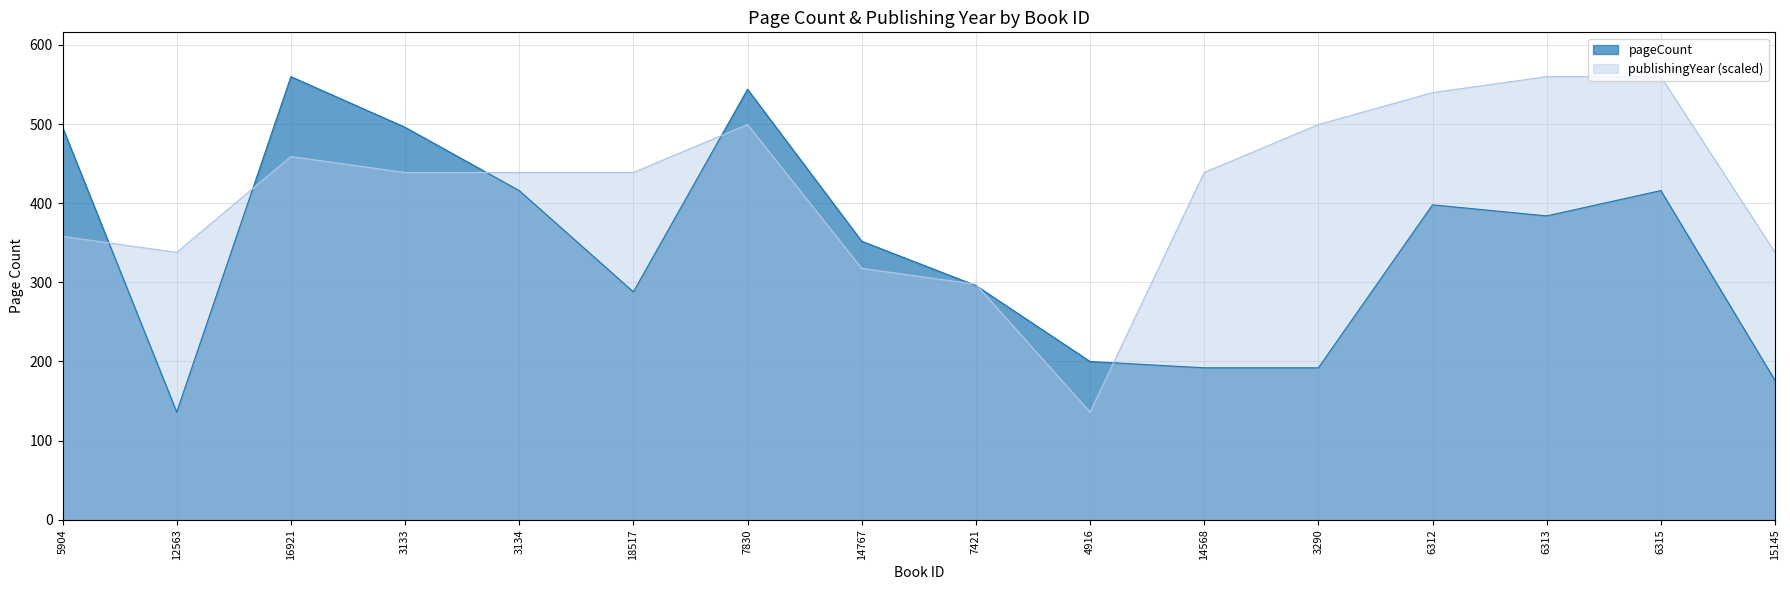

Which series has the largest total across all categories?

publishingYear (scaled)